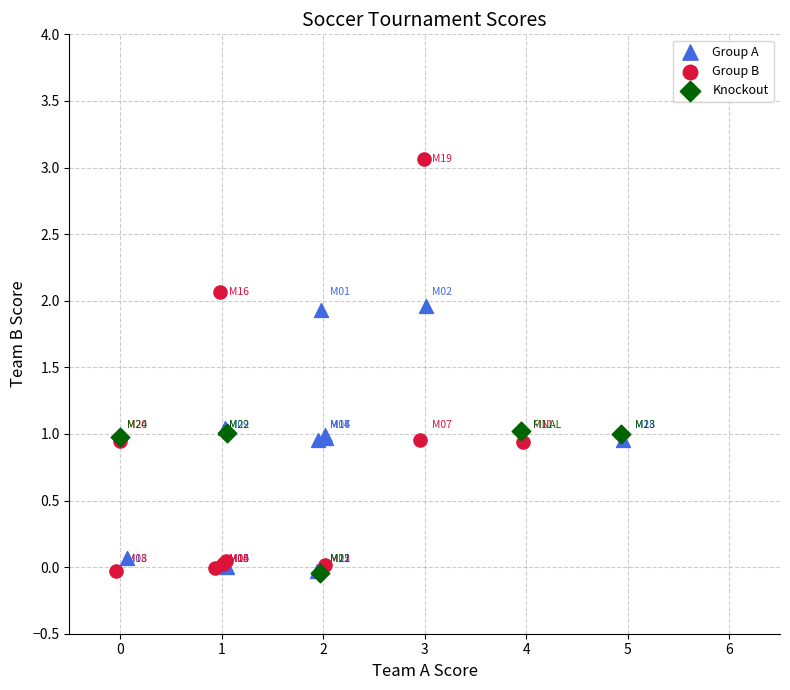

Which series has the widest spread of Y values?

Group B